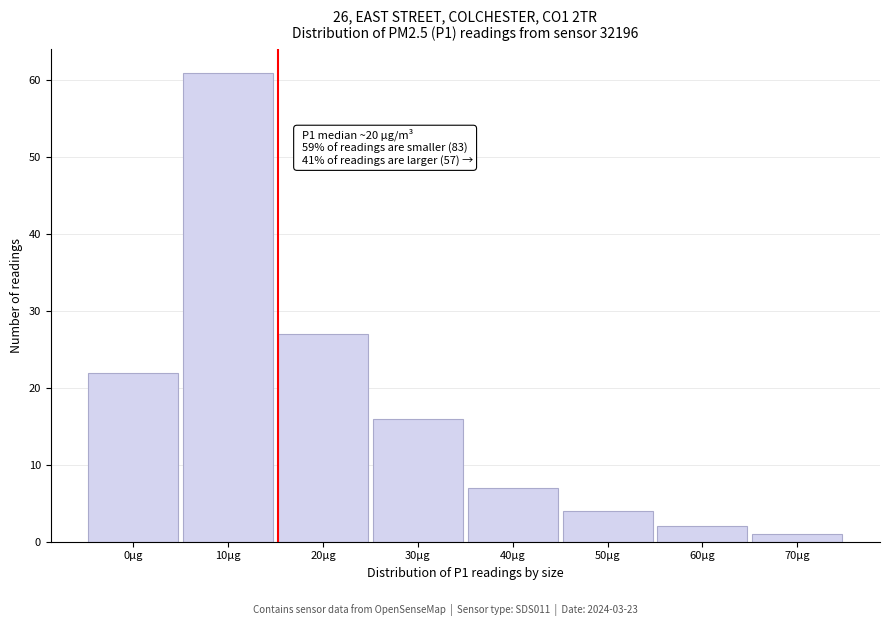

Reading left to right, extract all data points from this chart.

22	61	27	16	7	4	2	1